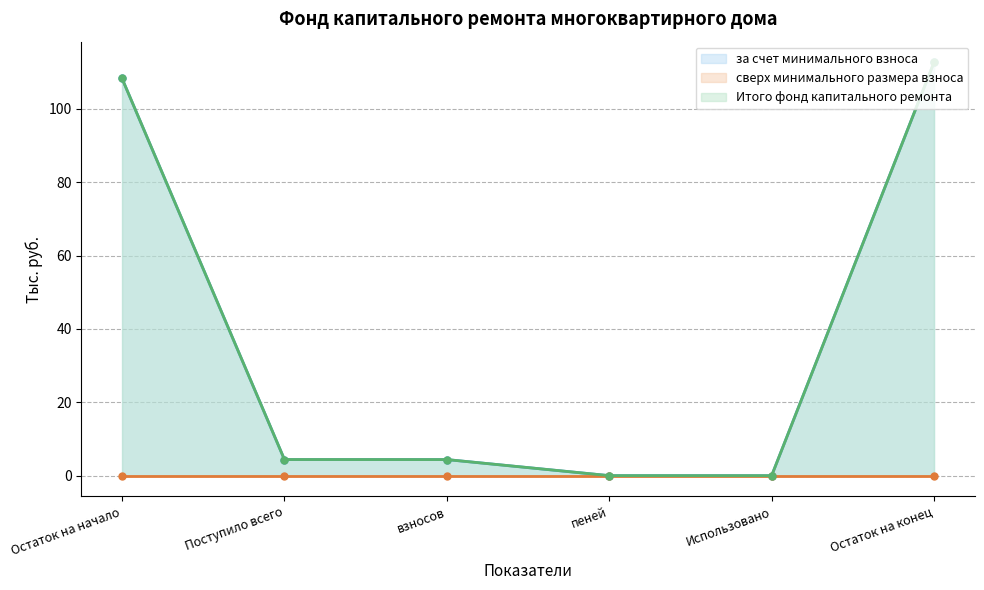

Which series has the largest total across all categories?

за счет минимального взноса